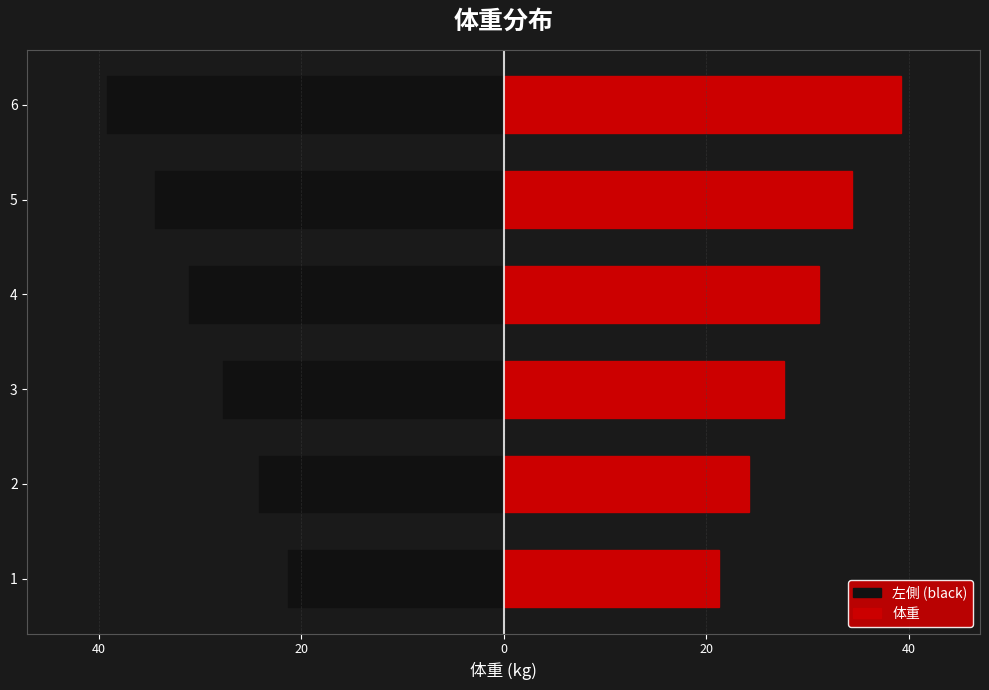

Count the number of data series in this chart.

2